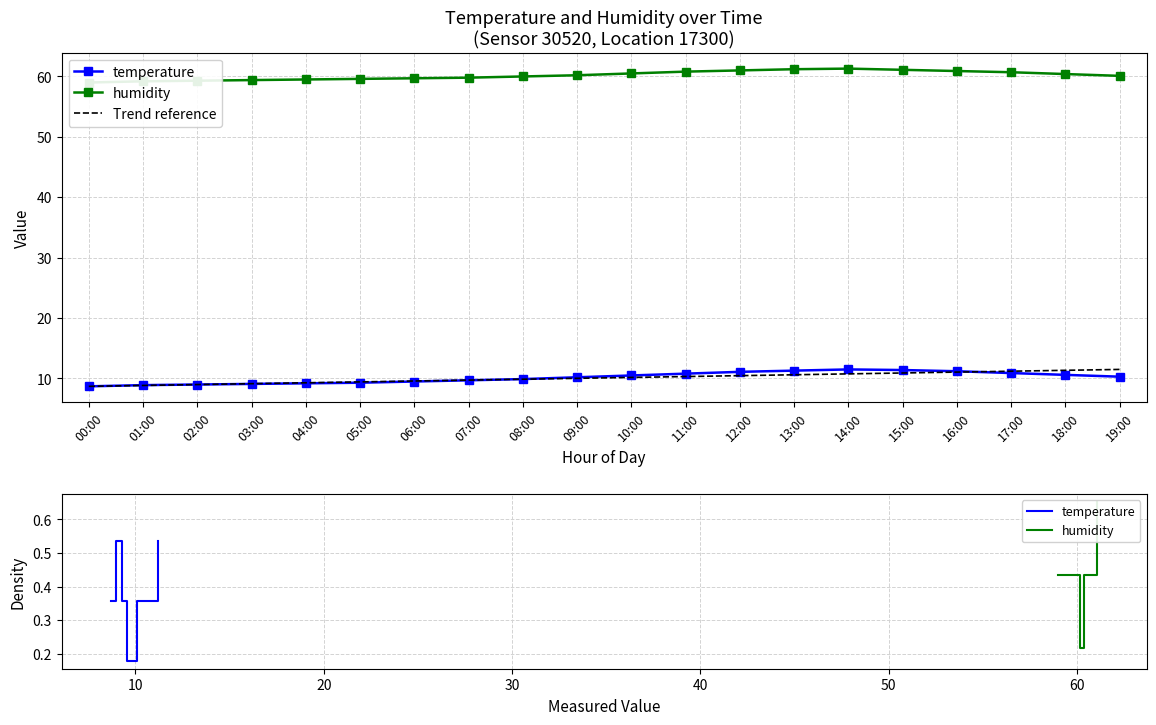

Which series changed the most between 00:00 and 14:00?

temperature